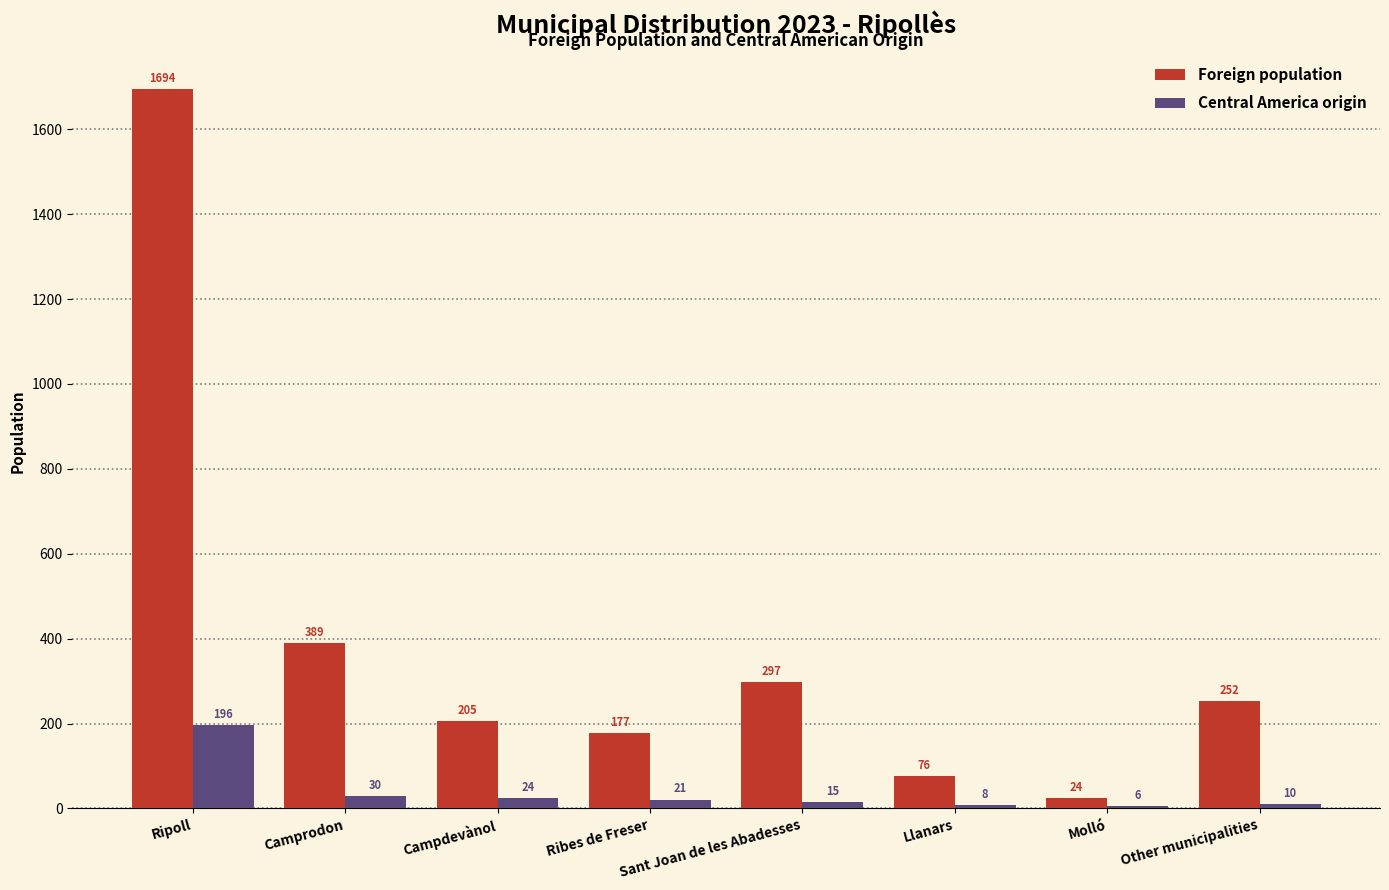

Reading left to right, extract all data points from this chart.

Foreign population: Ripoll=1694	Camprodon=389	Campdevànol=205	Ribes de Freser=177	Sant Joan de les Abadesses=297	Llanars=76	Molló=24	Other municipalities=252
Central America origin: Ripoll=196	Camprodon=30	Campdevànol=24	Ribes de Freser=21	Sant Joan de les Abadesses=15	Llanars=8	Molló=6	Other municipalities=10